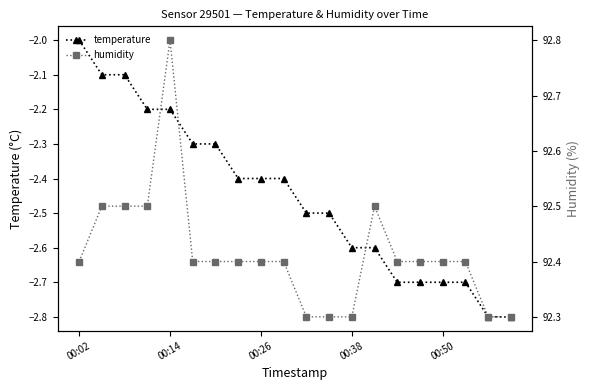

What is the difference between the humidity values at 00:14 and 00:50?

0.4